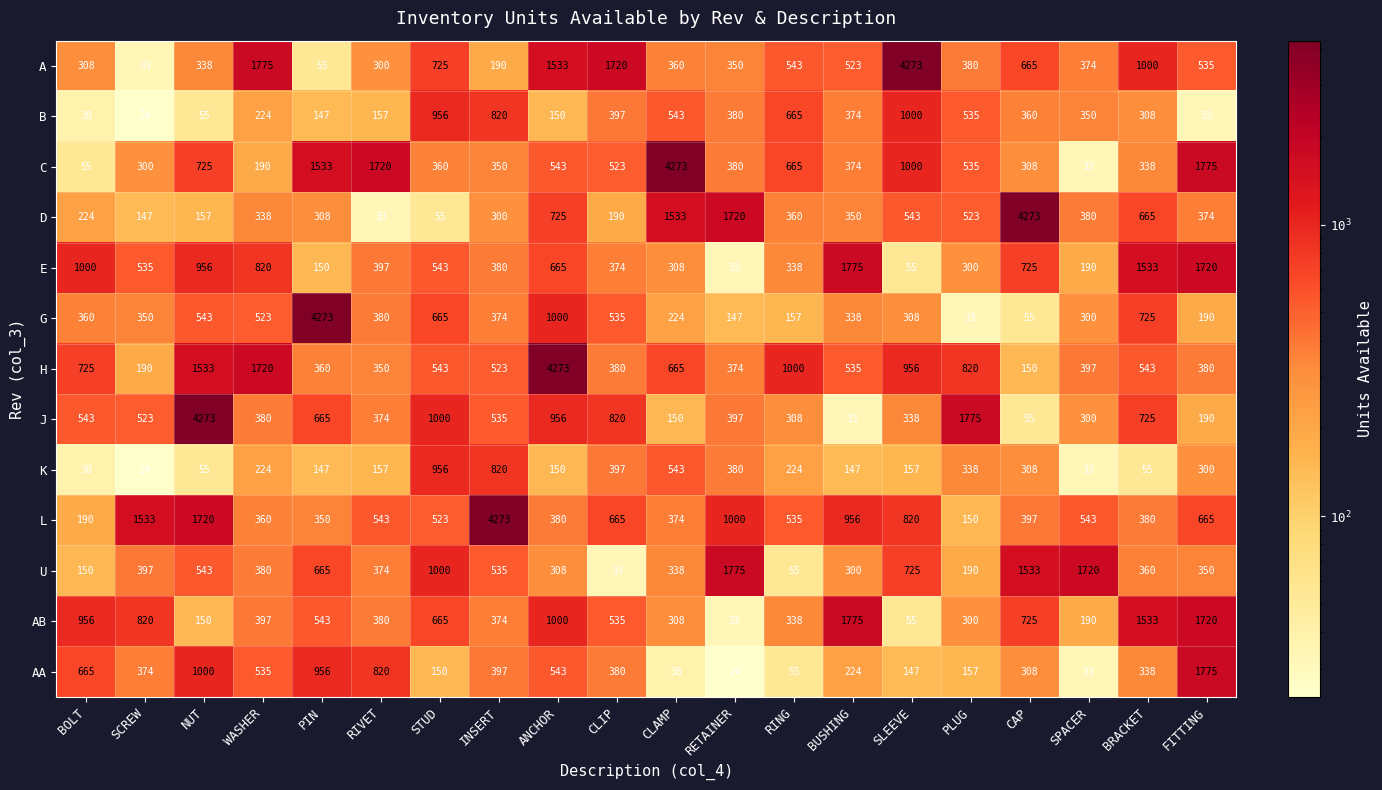

Count the number of data series in this chart.

13